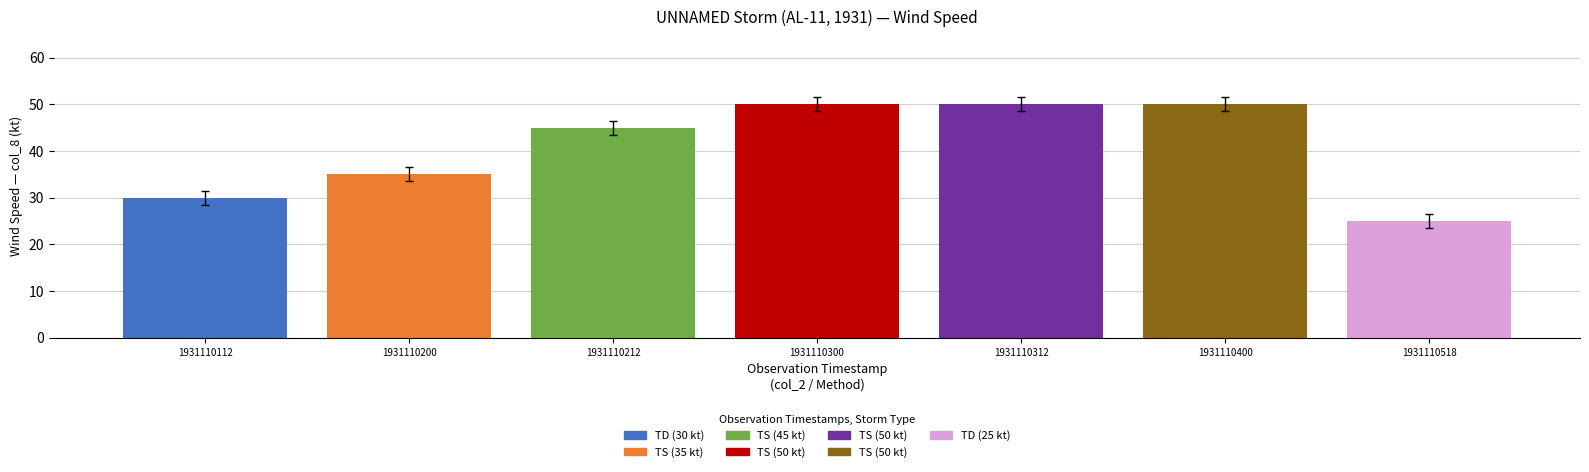

How many categories are shown in the chart?

7